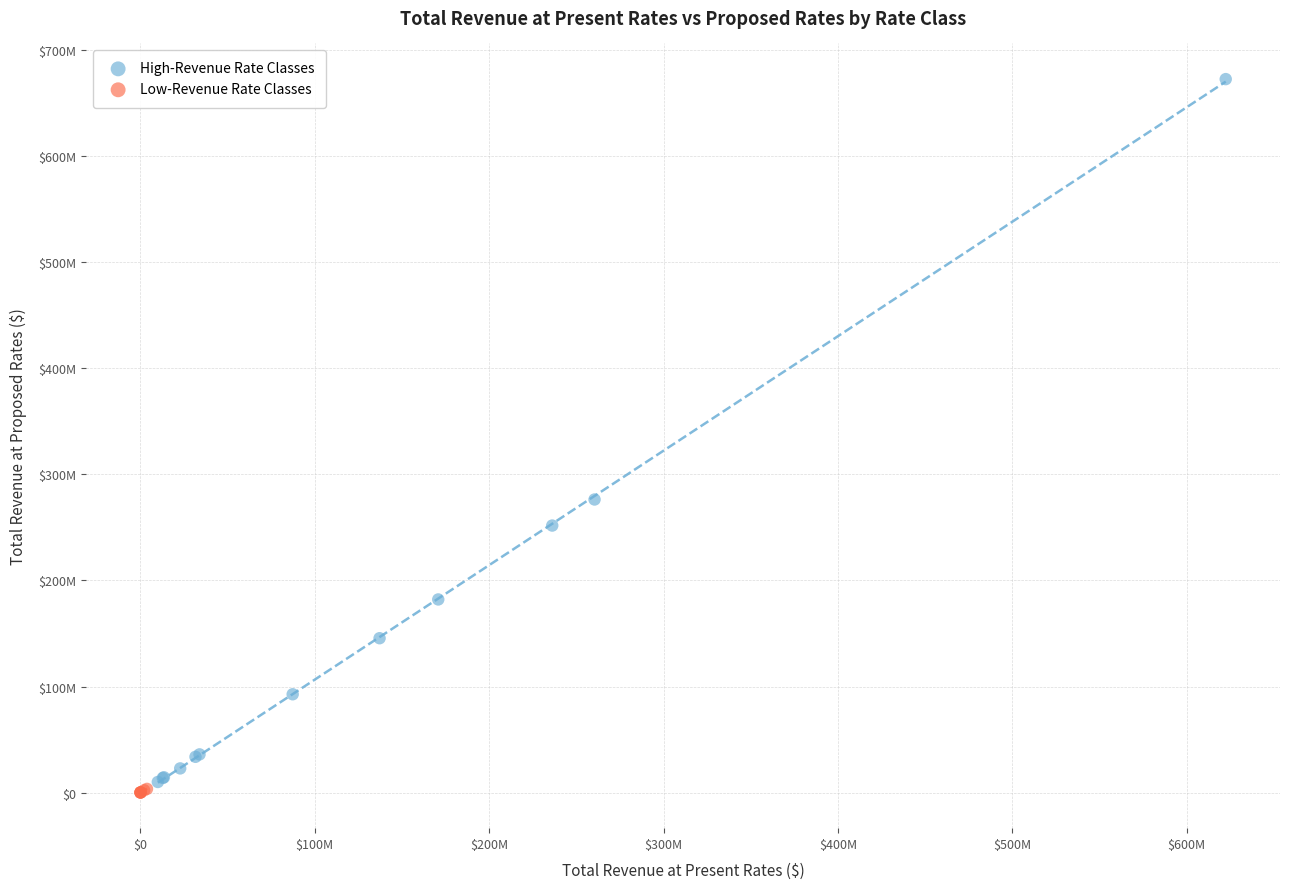

What are all the series names shown in the legend?

High-Revenue Rate Classes, Low-Revenue Rate Classes